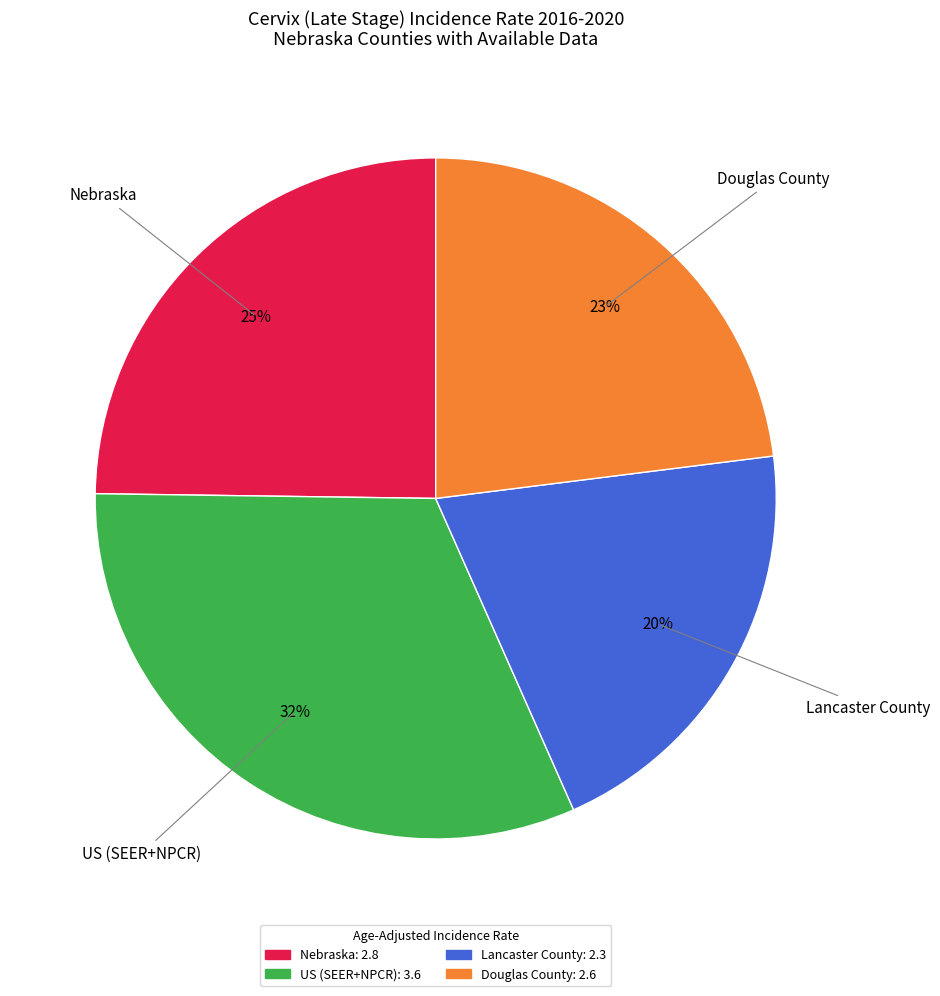

Approximately how many times larger is the value at Nebraska compared to Lancaster County?

1.2